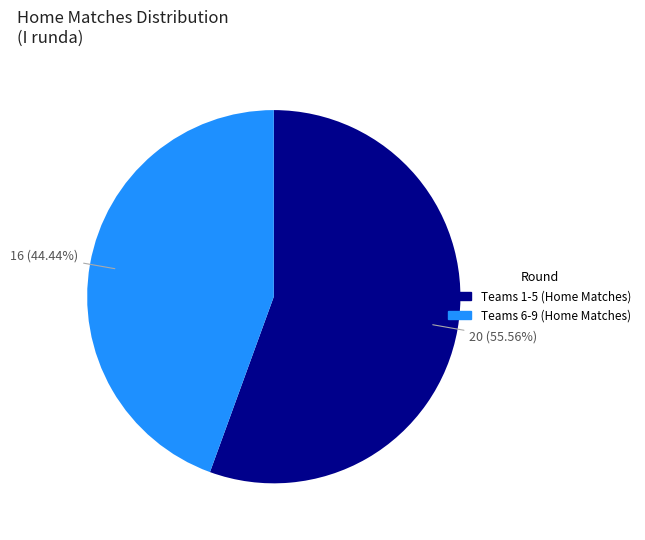

Is there any slice that represents more than half of the pie?

Yes